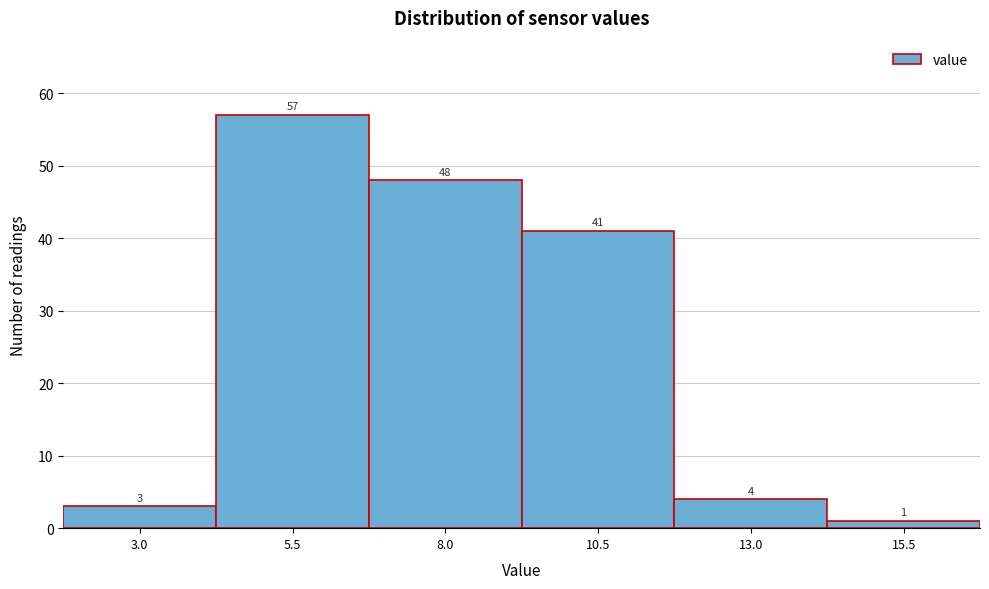

Reading right to left, list all the values displayed in this chart.

1	4	41	48	57	3